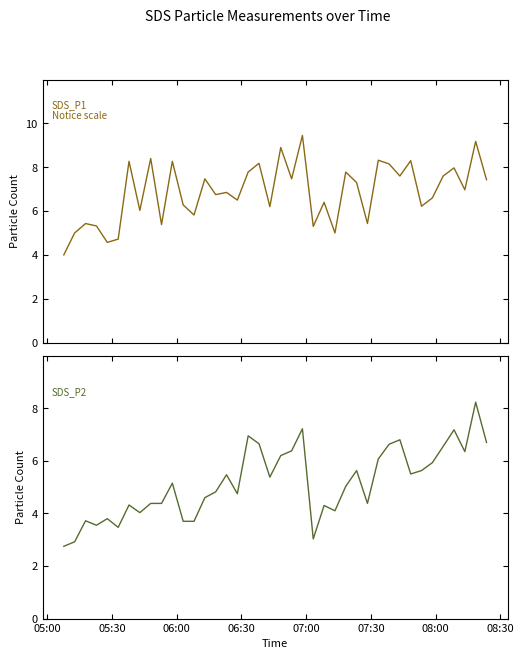

The value of SDS_P1 at 26 is 11.0. True or false?

False